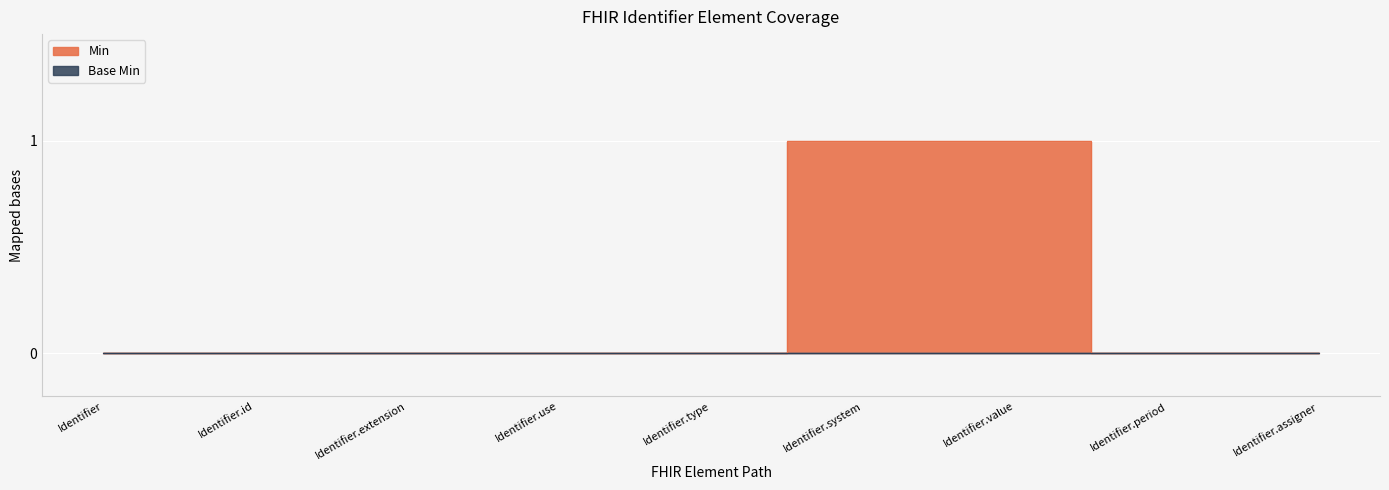

What is the maximum value shown in the chart?

1